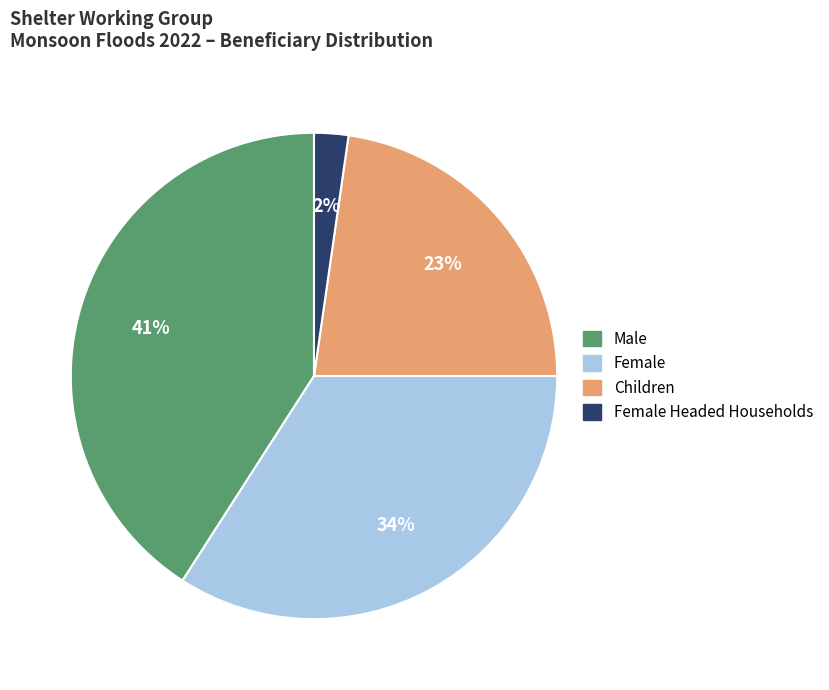

To the nearest percent, what is the difference between the largest and smallest slice percentages?

39%